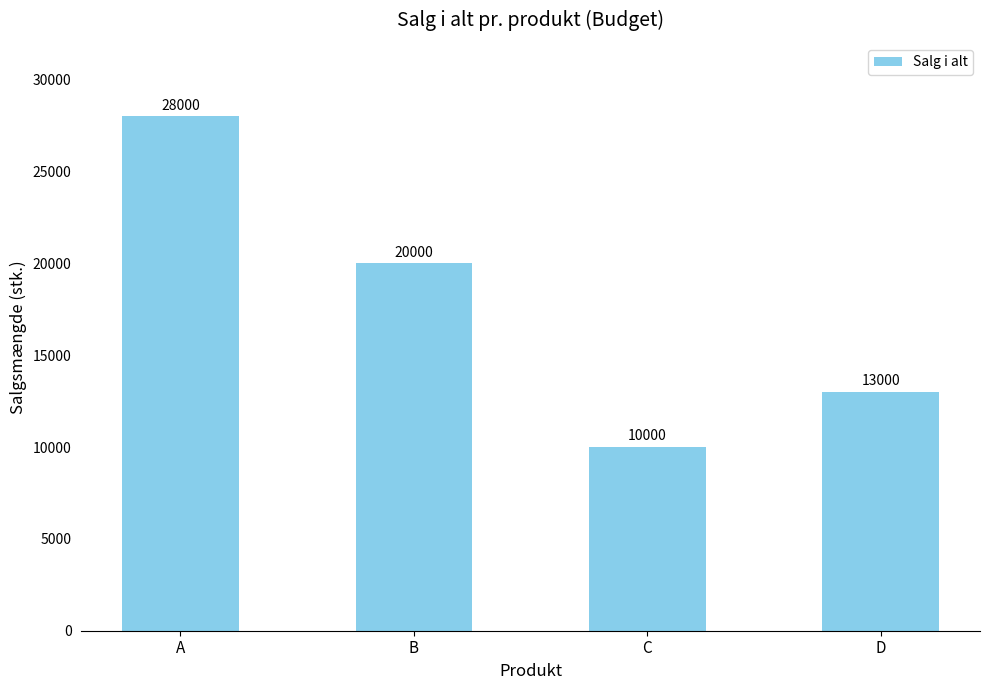

How many bars are there in total?

4